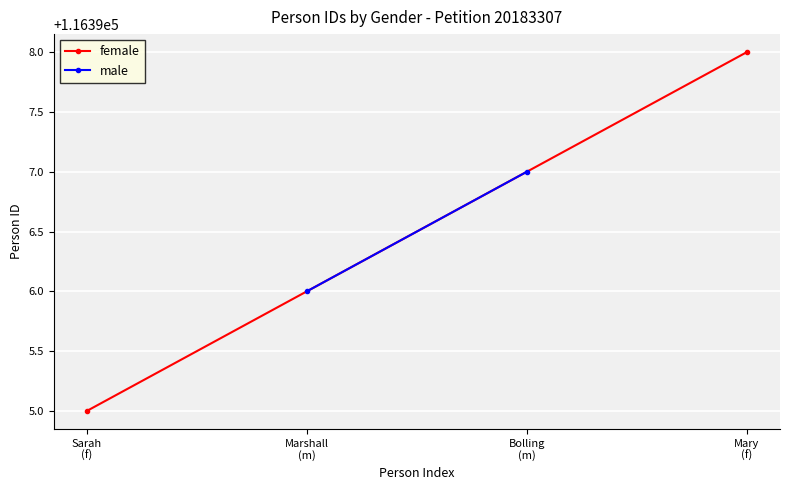

What is the label of the 2nd point from the left?

Marshall
(m)